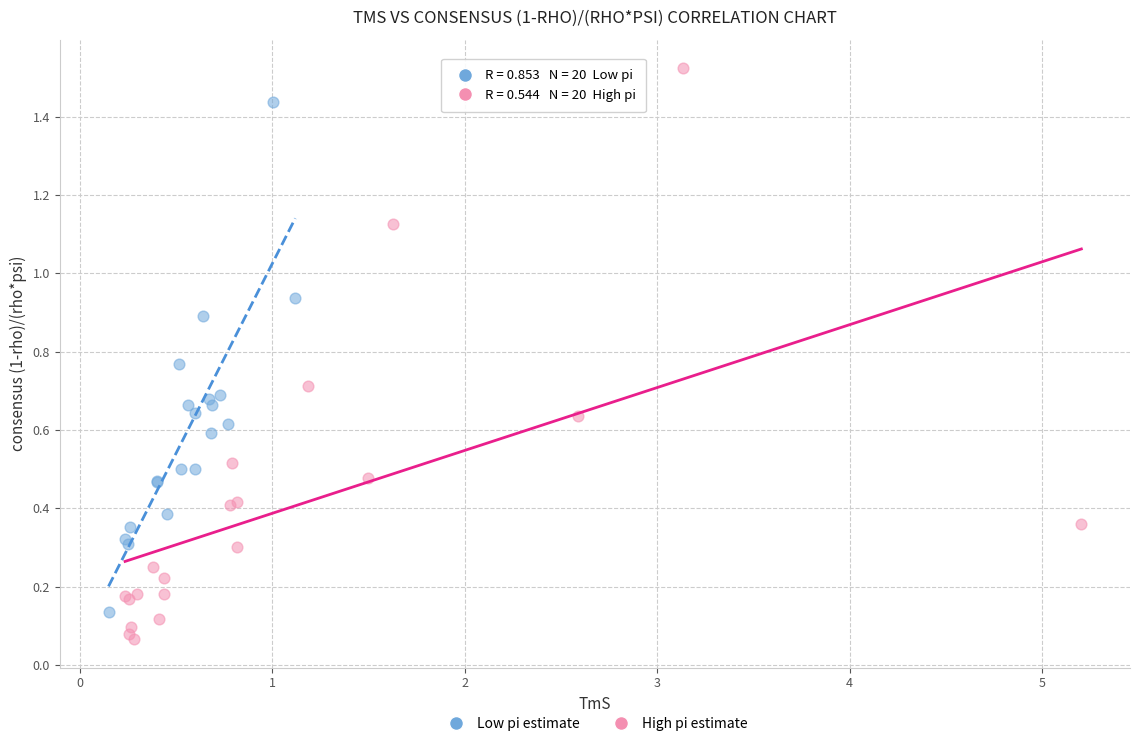

Which series contains the lowest Y value?

High pi estimate